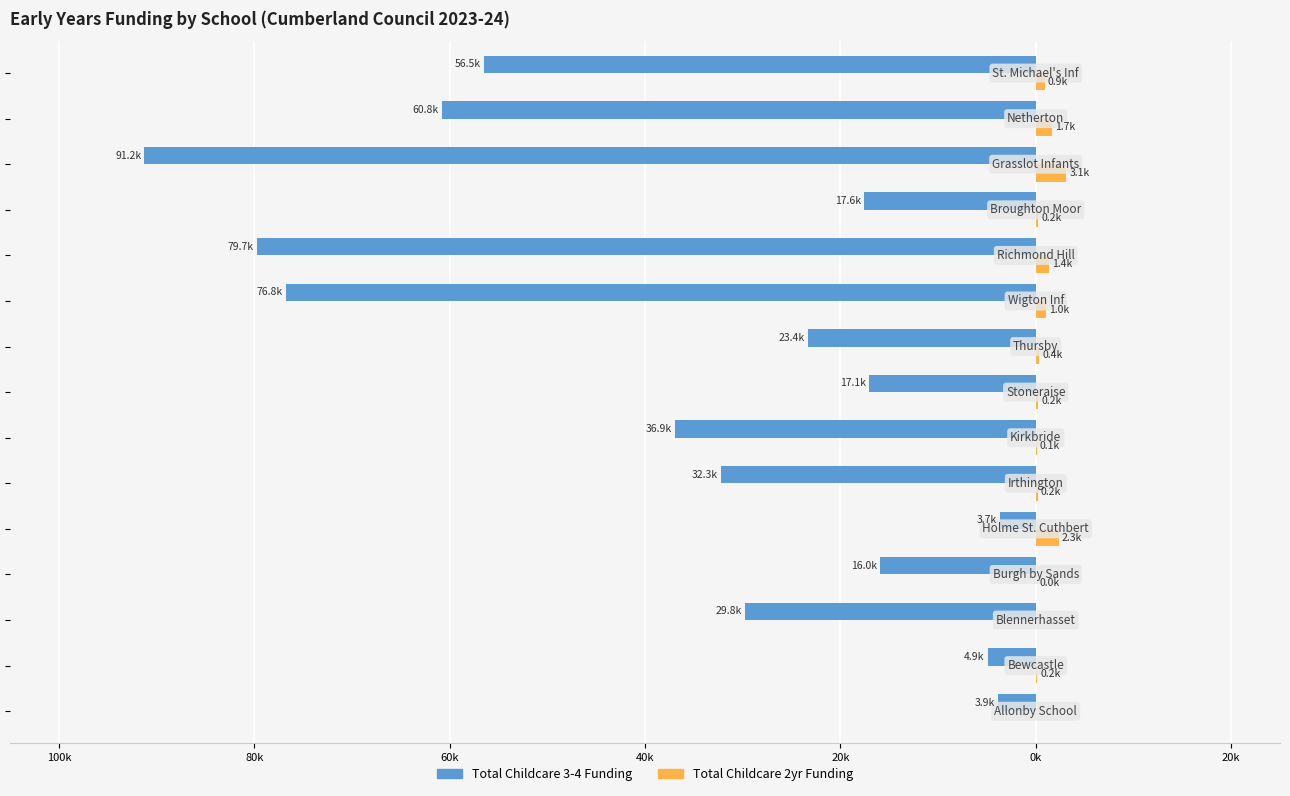

What are all the series names shown in the legend?

Total Childcare 3-4 Funding, Total Childcare 2yr Funding